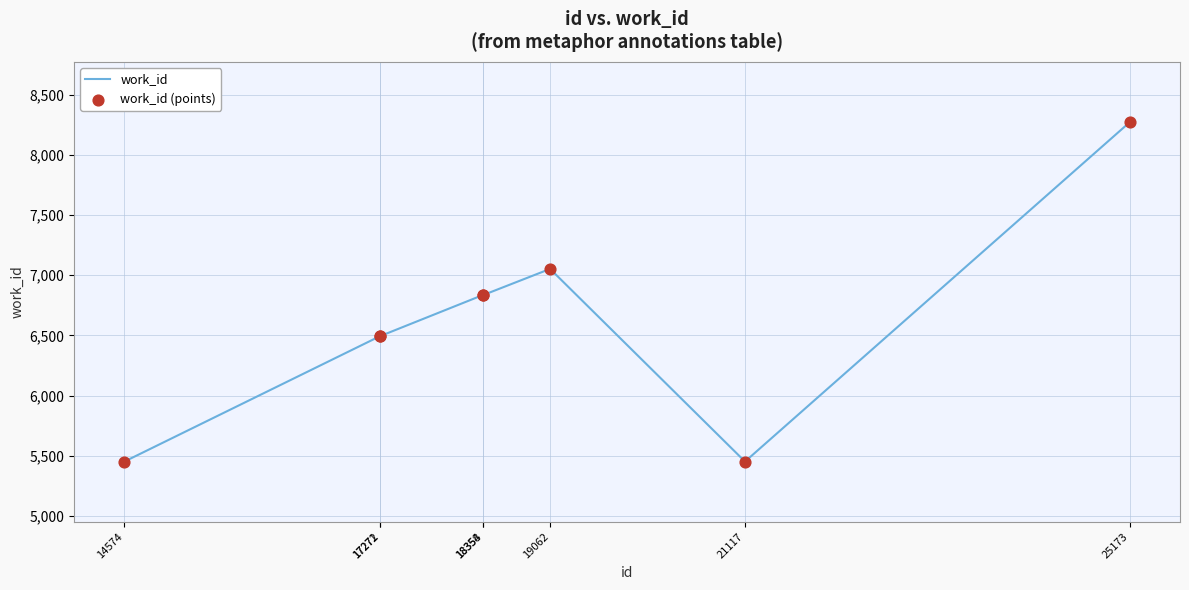

What is the smallest value displayed?

5452